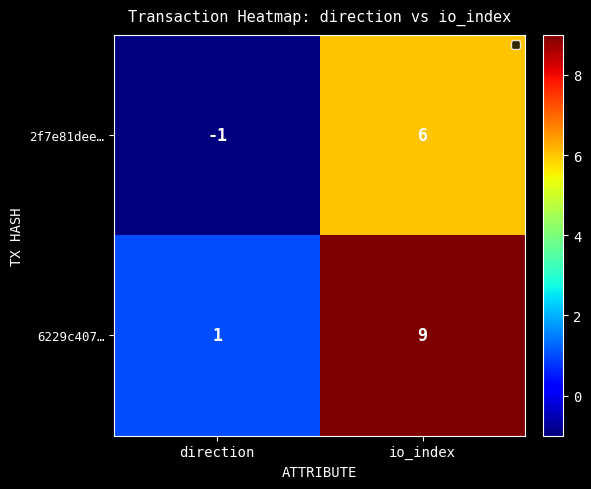

Which series has the widest spread of values?

6229c407…